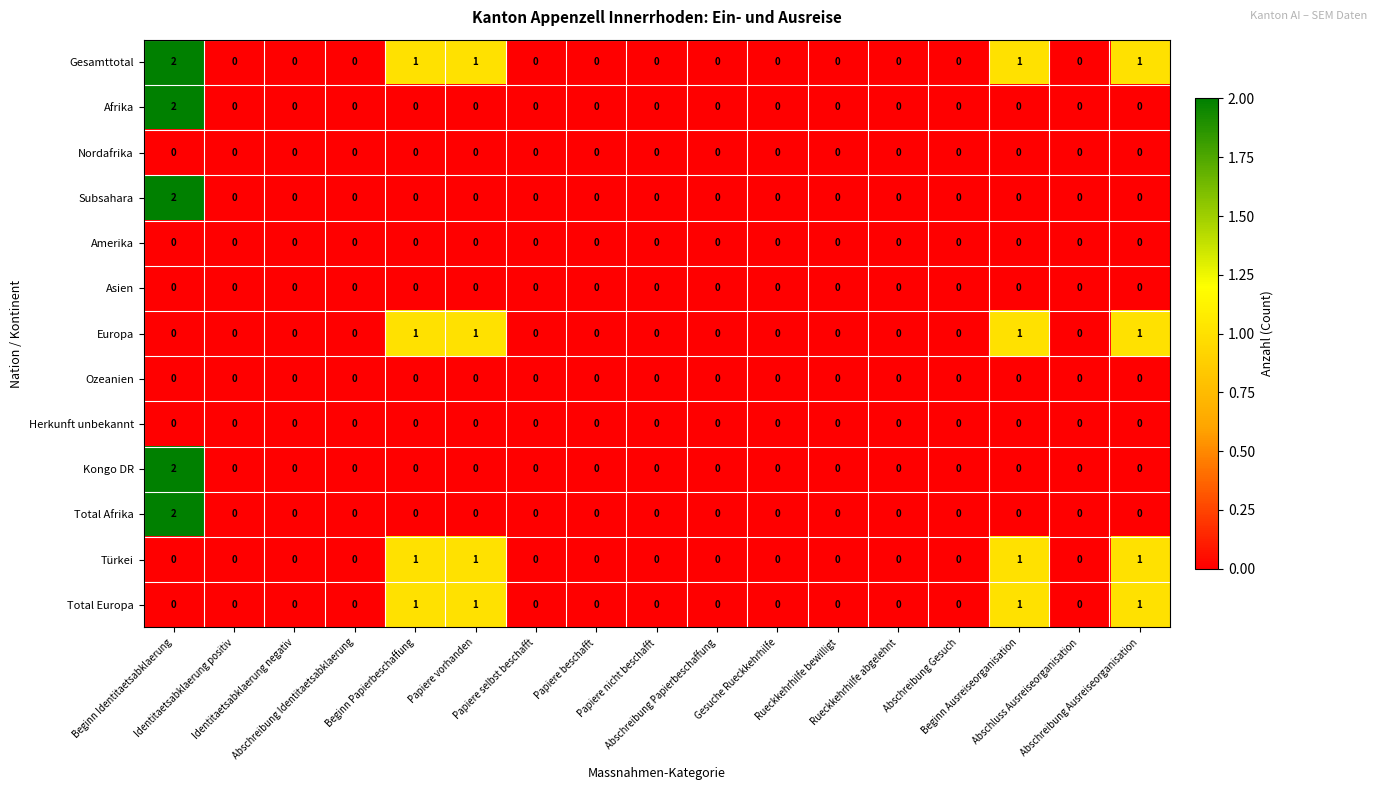

What is the sum of all Total Europa values?

4